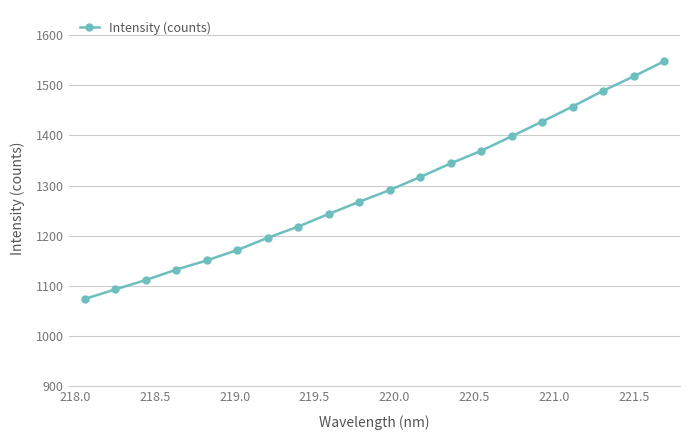

What is the maximum value shown in the chart?

1547.8